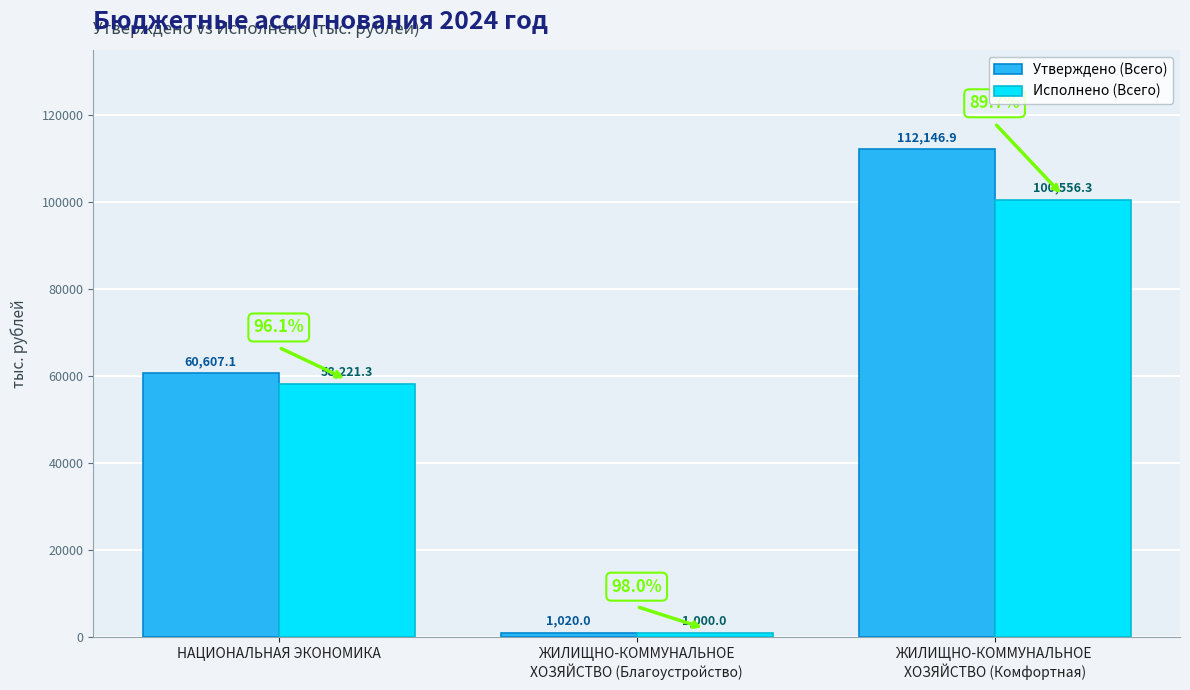

The Утверждено (Всего) series shows 89245.5 at НАЦИОНАЛЬНАЯ ЭКОНОМИКА. True or false?

False